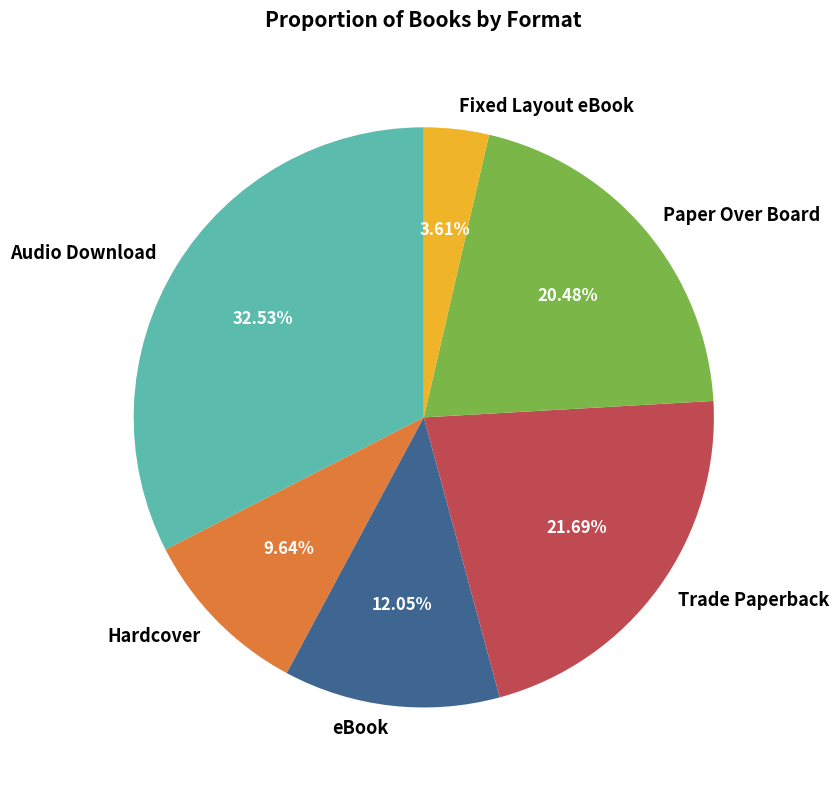

Which category has the smallest portion of the pie?

Fixed Layout eBook